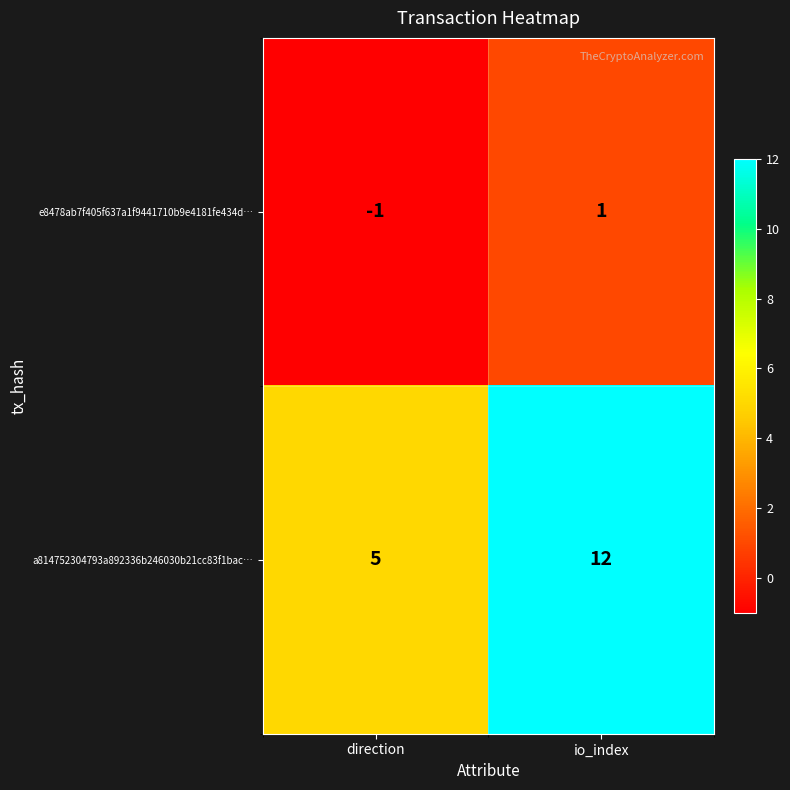

True or false: a814752304793a892336b246030b21cc83f1bac… has a value of 3 at direction.

False